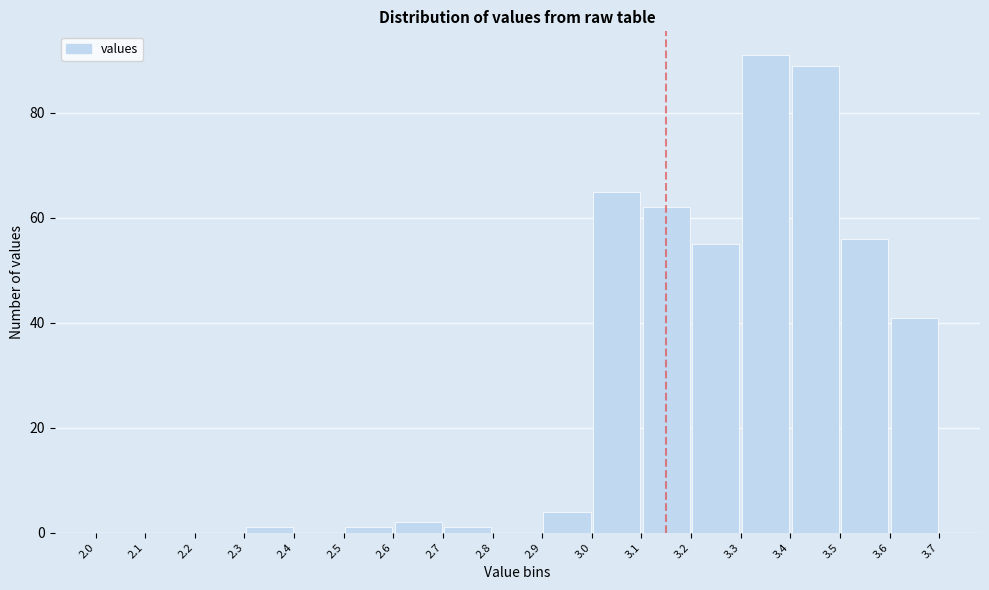

Reading left to right, transcribe this chart: for each bar, give the range it covers on the x-axis and its height. The values are not printed on the chart, so give them approximately, as read against the axis.

2.0 to 2.1: 0
2.1 to 2.2: 0
2.2 to 2.3: 0
2.3 to 2.4: under 2
2.4 to 2.5: 0
2.5 to 2.6: under 2
2.6 to 2.7: 2
2.7 to 2.8: under 2
2.8 to 2.9: 0
2.9 to 3.0: 4
3.0 to 3.1: 66
3.1 to 3.2: 62
3.2 to 3.3: 56
3.3 to 3.4: 92
3.4 to 3.5: 90
3.5 to 3.6: 56
3.6 to 3.7: 42